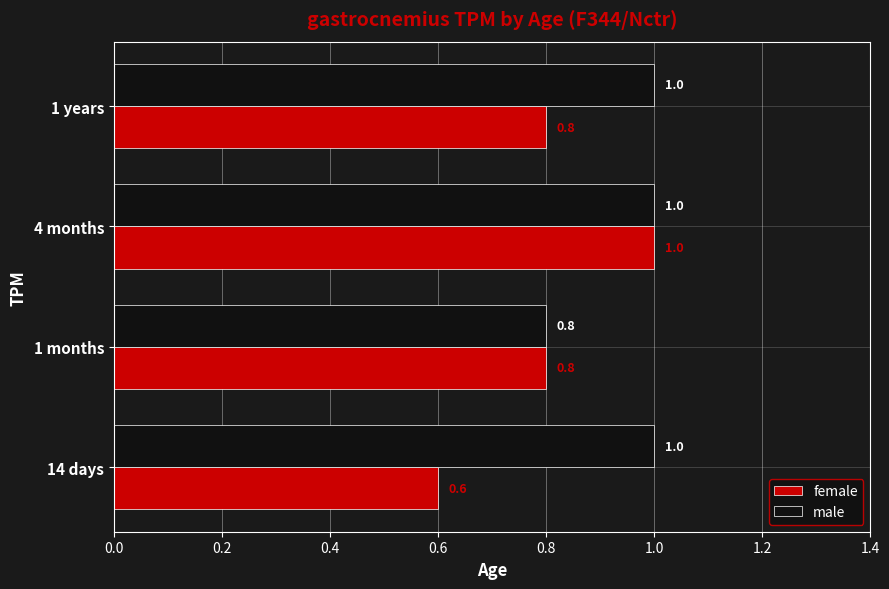

How many male values are between 1 and 2?

3